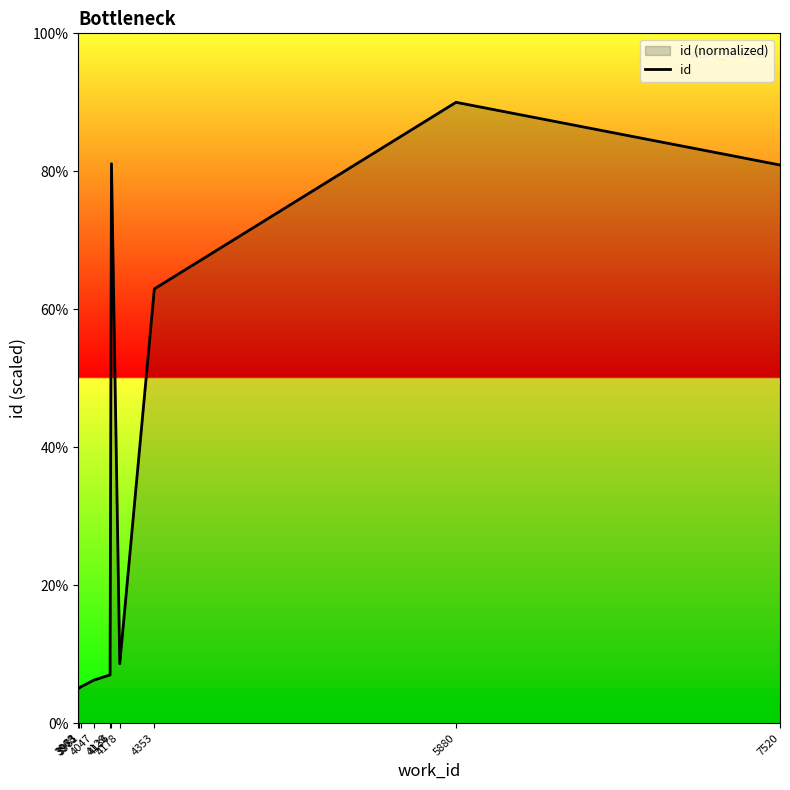

At which label is the value closest to 47?

4353